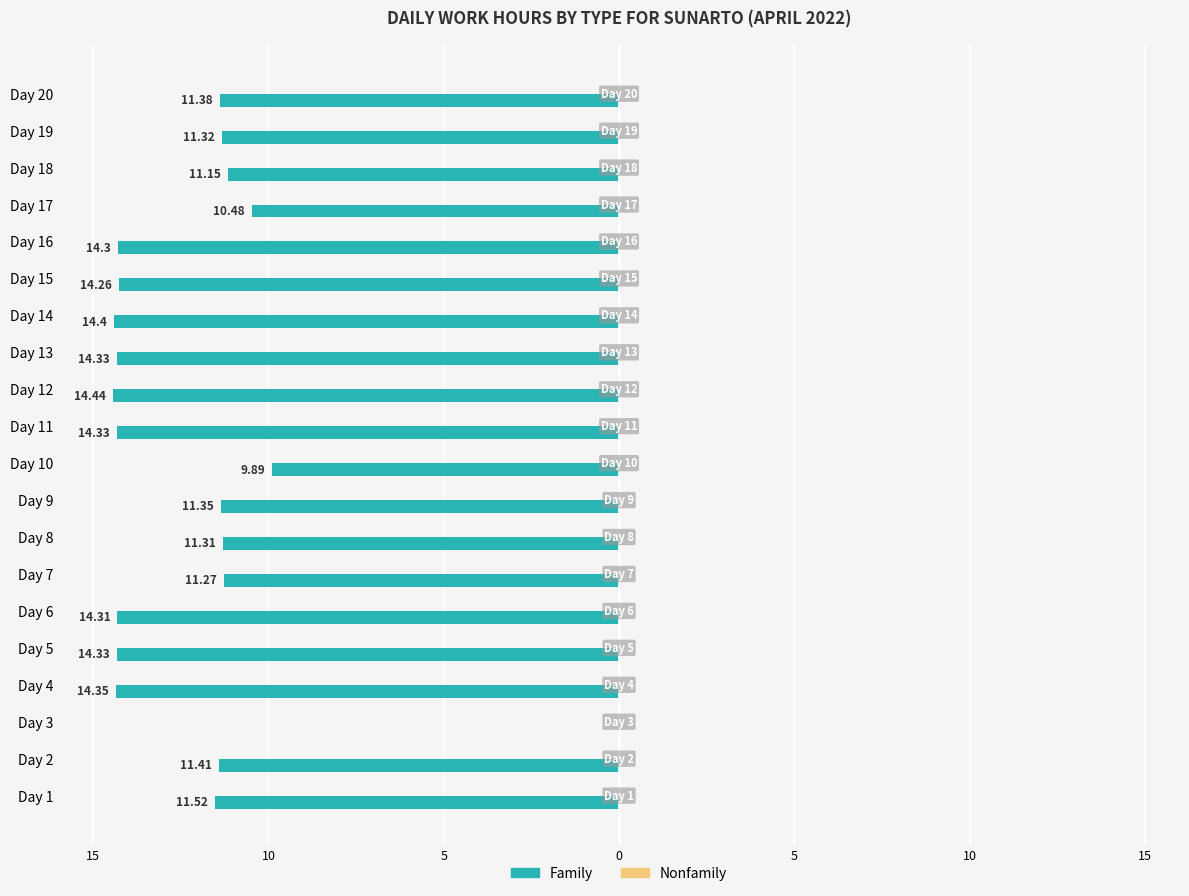

Are the bars horizontal?

Yes